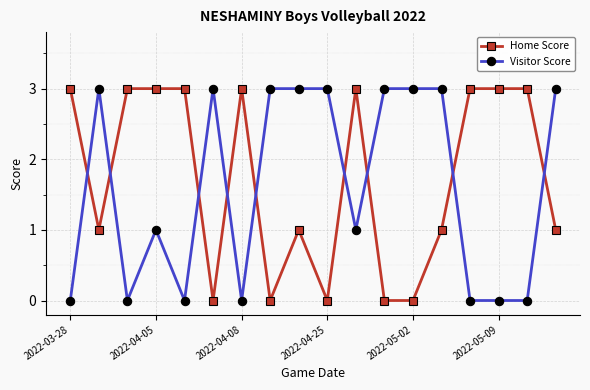

At how many categories does at least one series exceed 2?

18